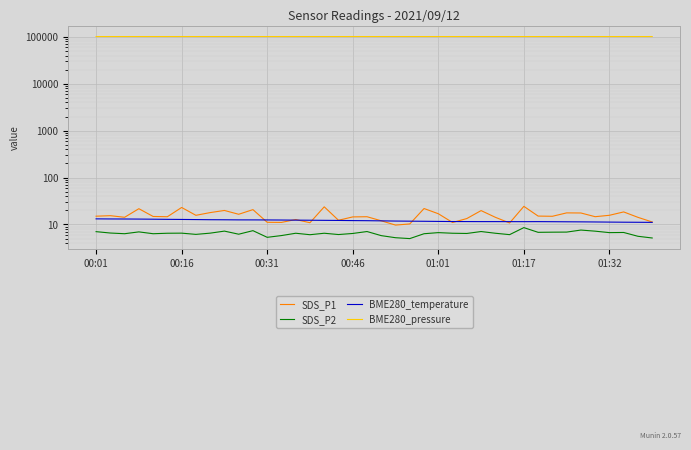

Which category has the highest value across all series?

00:16